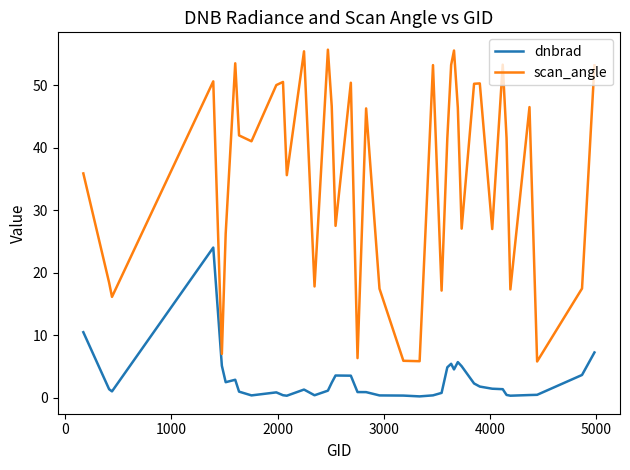

Which series has the largest range (max minus min)?

scan_angle